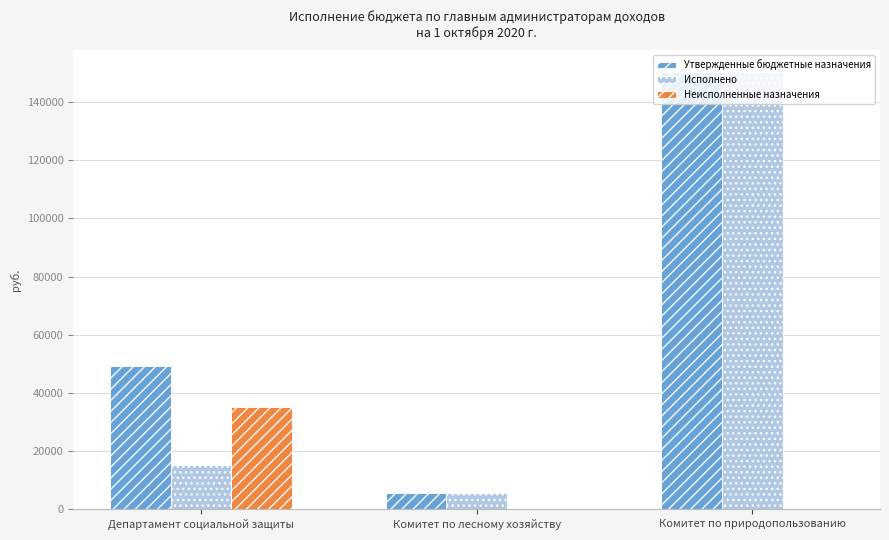

Reading left to right, extract all data points from this chart.

Утвержденные бюджетные назначения: Департамент социальной защиты=49400.0	Комитет по лесному хозяйству=5686.3	Комитет по природопользованию=150273.5
Исполнено: Департамент социальной защиты=15339.0	Комитет по лесному хозяйству=5686.3	Комитет по природопользованию=150273.5
Неисполненные назначения: Департамент социальной защиты=35195.0	Комитет по лесному хозяйству=0.0	Комитет по природопользованию=0.0